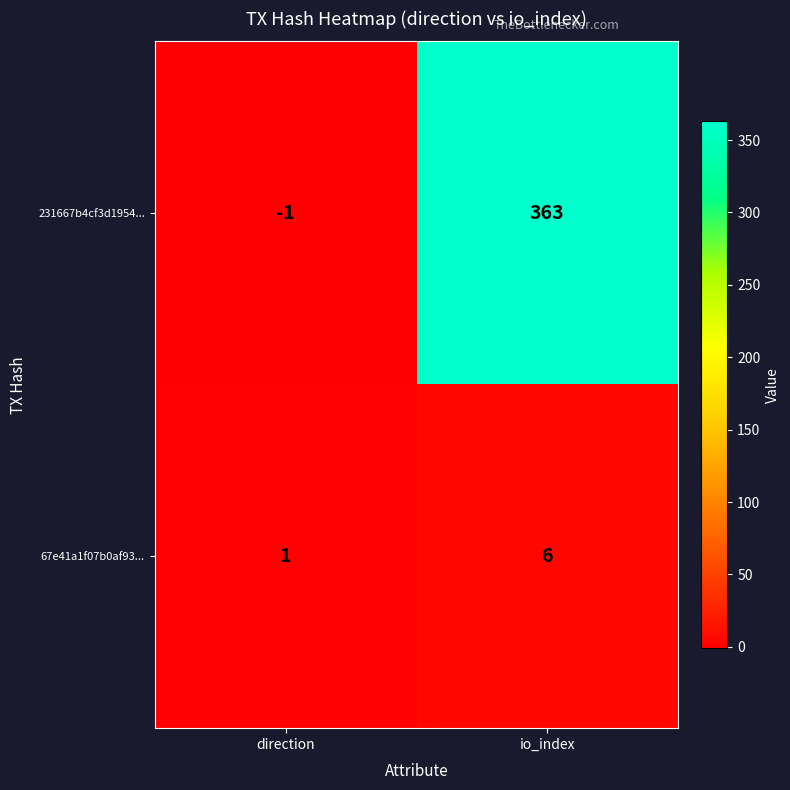

At how many categories does at least one series exceed 273?

1